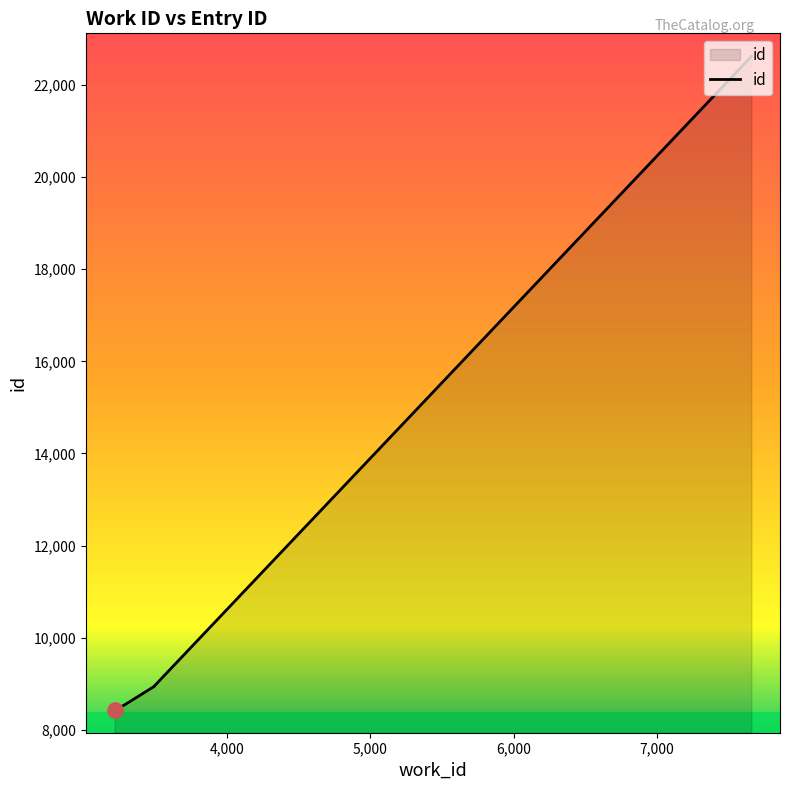

What is the change in value from 3489 to 7662?

+13670